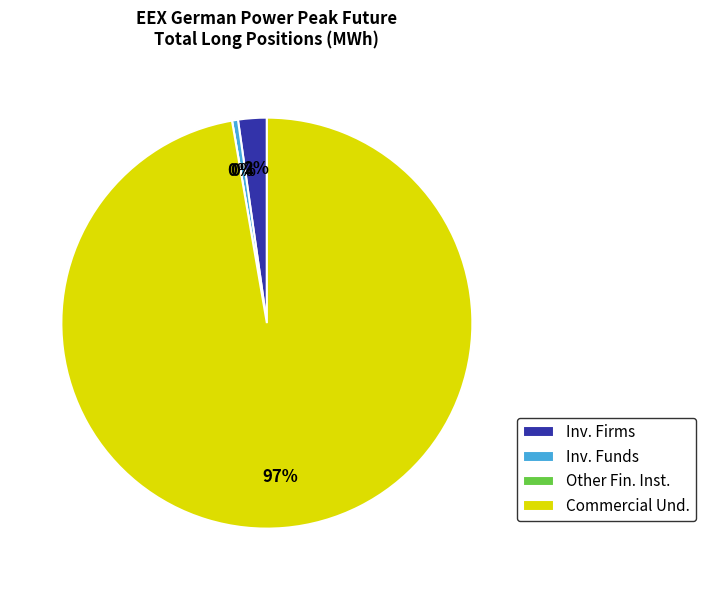

Which slice is the smallest?

Other Financial Institutions Long